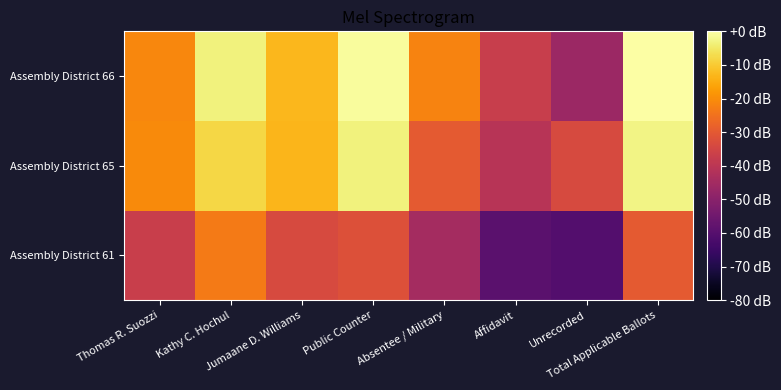

At which category does the chart reach its minimum across all series?

Unrecorded